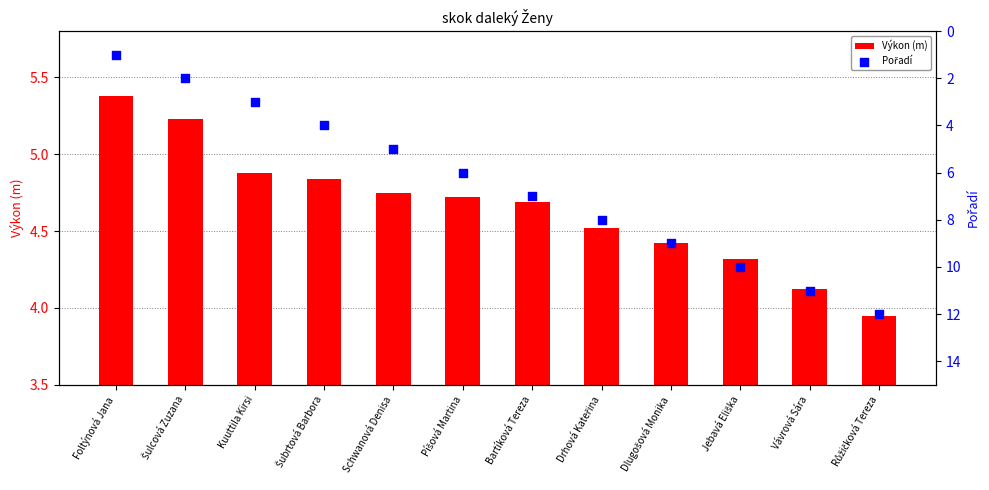

Which series has the largest Y range (max minus min)?

Pořadí